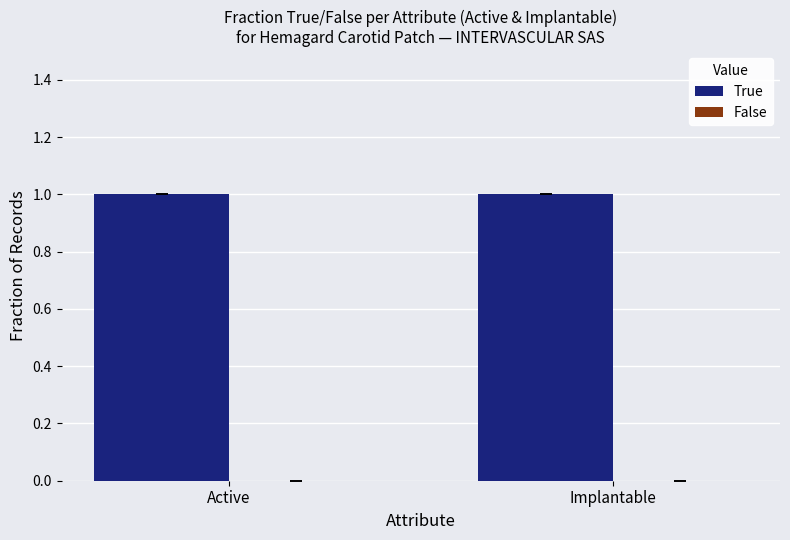

How many categories are shown in the chart?

2